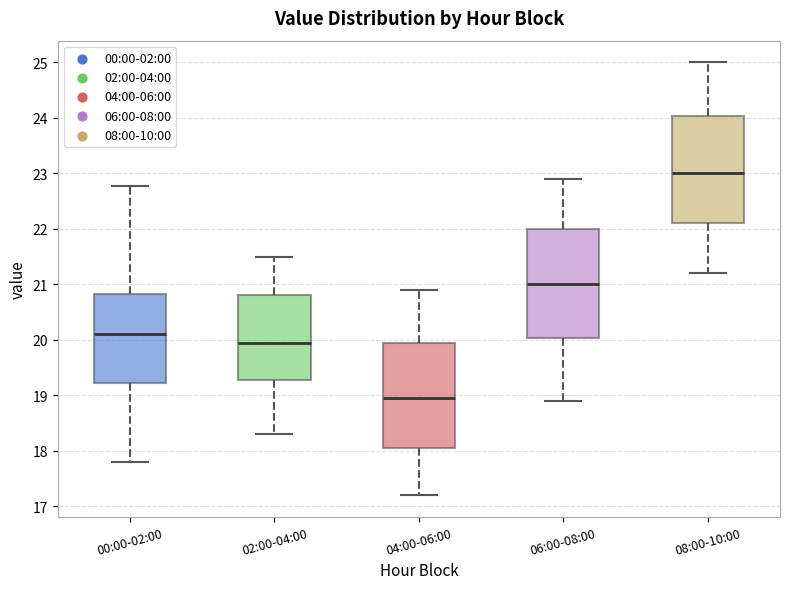

Reading left to right, transcribe this box plot: for each box, give where its median line is, the range the box spans, and where its two whiskers end, as read against the y-axis. The values are not printed on the chart, so give them approximately, as read against the axis.

00:00-02:00: median 20.1, box 19.2 to 20.8, whiskers 17.8 to 22.8
02:00-04:00: median 20.0, box 19.3 to 20.8, whiskers 18.3 to 21.5
04:00-06:00: median 19.0, box 18.1 to 20.0, whiskers 17.2 to 20.9
06:00-08:00: median 21.0, box 20.0 to 22.0, whiskers 18.9 to 22.9
08:00-10:00: median 23.0, box 22.1 to 24.0, whiskers 21.2 to 25.0